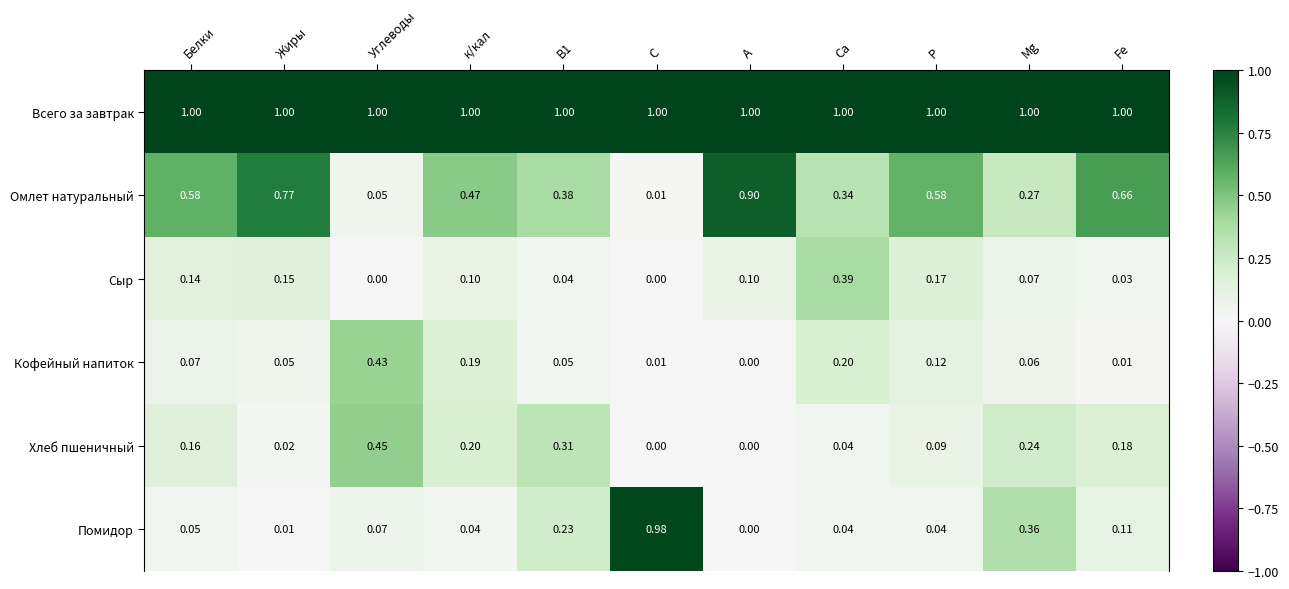

Which series has the largest total across all categories?

Всего за завтрак